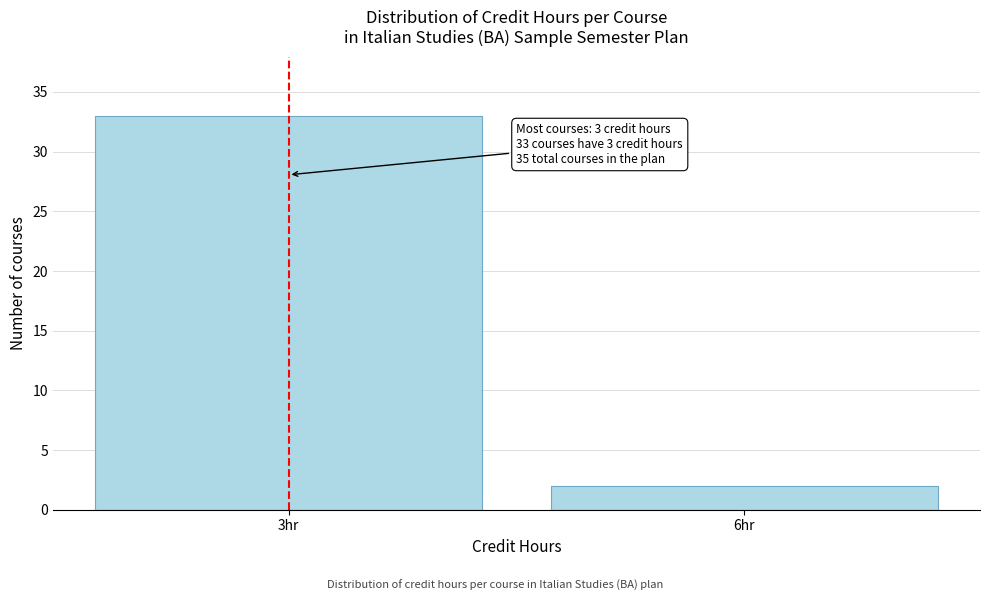

Reading left to right, list all the values displayed in this chart.

33	2